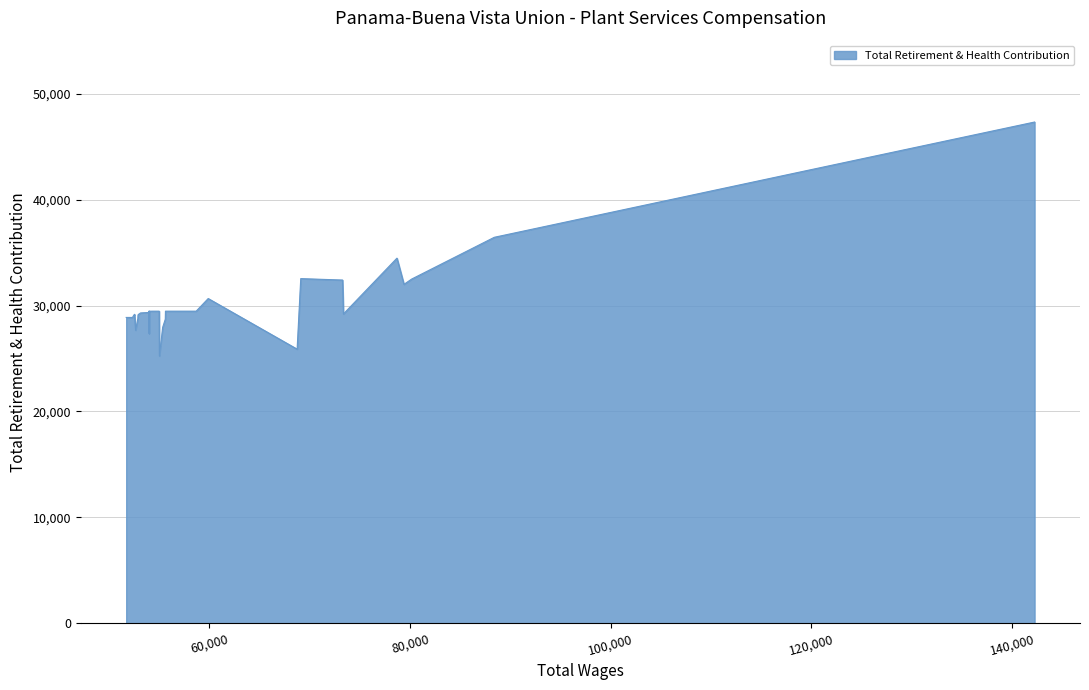

What is the sum of the values at 55894.0 and 53998.0?

58938